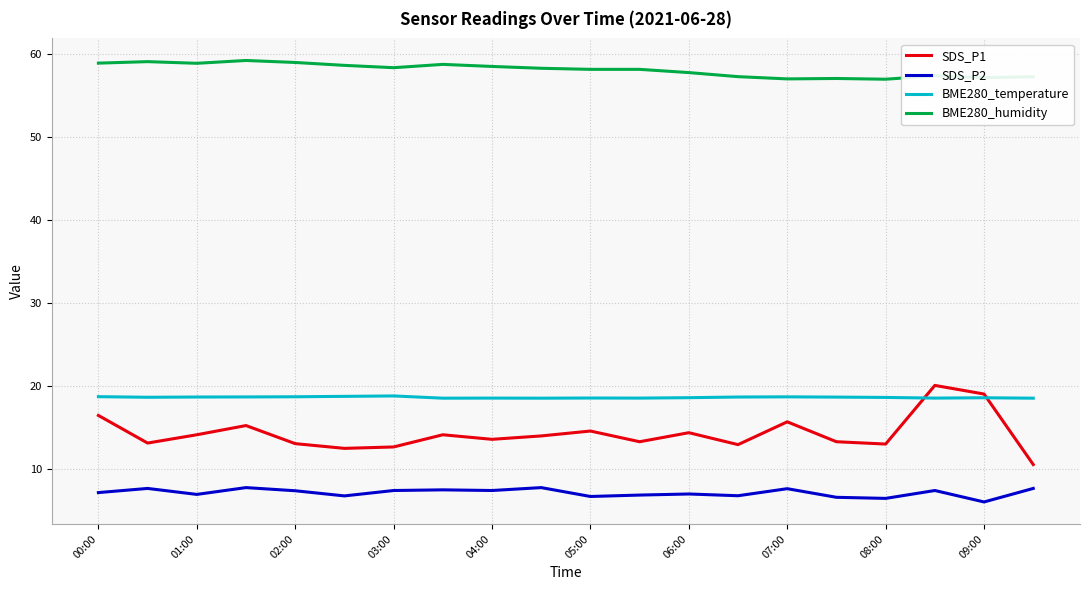

True or false: BME280_temperature and BME280_humidity cross at least once.

False